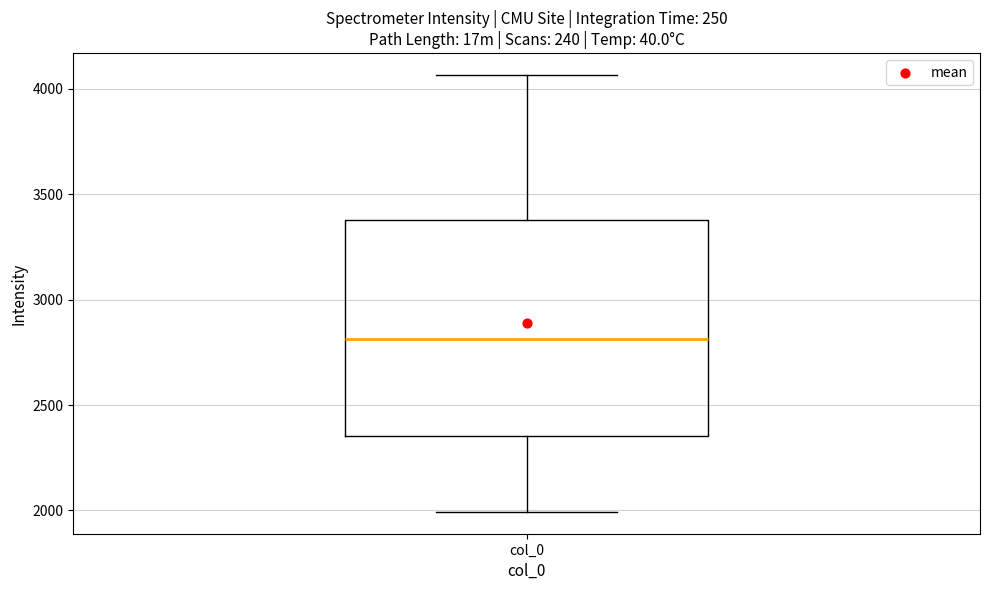

Transcribe this box plot: give where the median line is, the range the box spans, and where the two whiskers end, as read against the y-axis. The values are not printed on the chart, so give them approximately, as read against the axis.

median 2800, box 2350 to 3400, whiskers 2000 to 4050